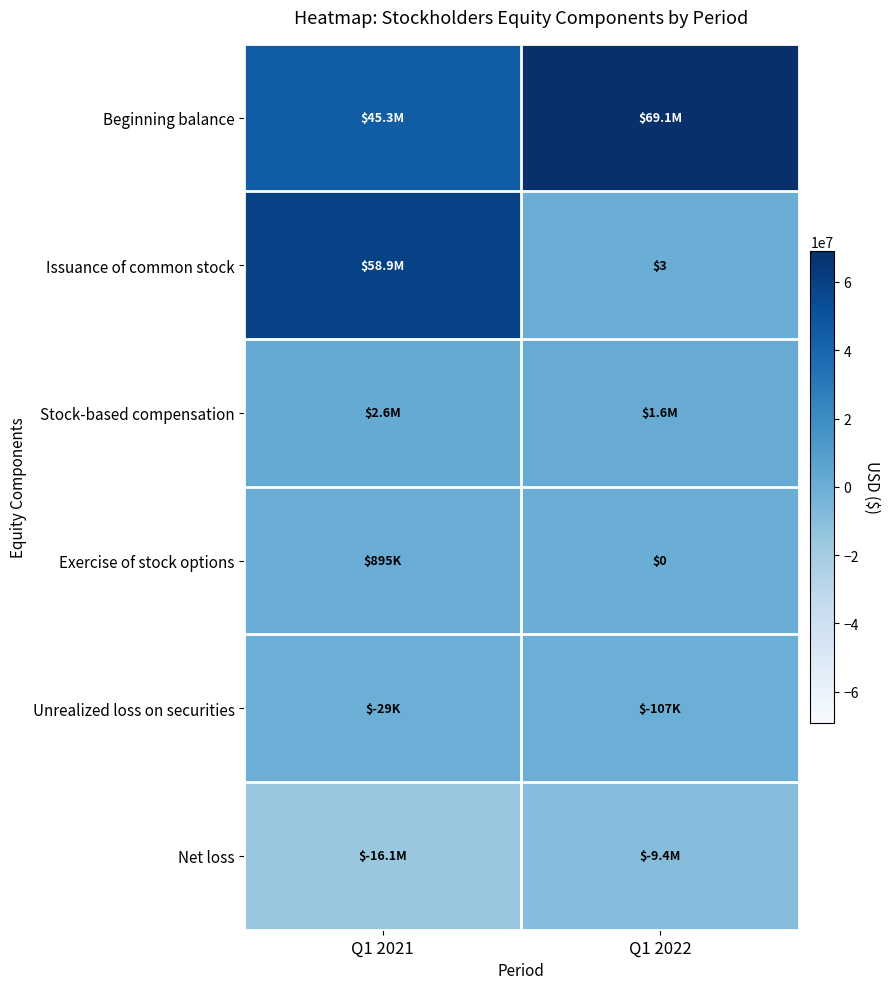

At how many categories does at least one series exceed -11219404?

2